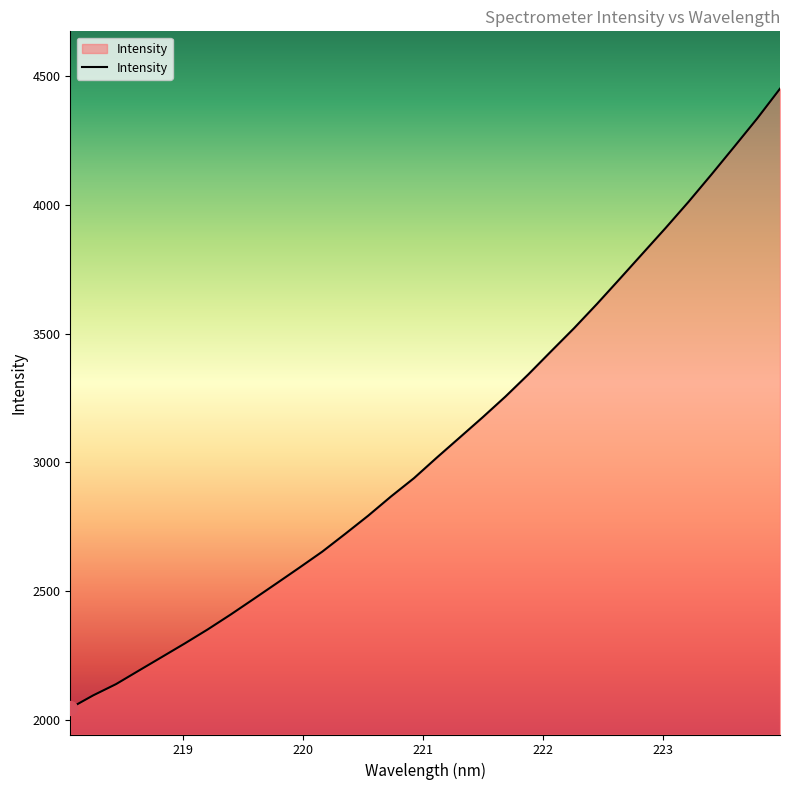

What is the smallest value displayed?

2046.6